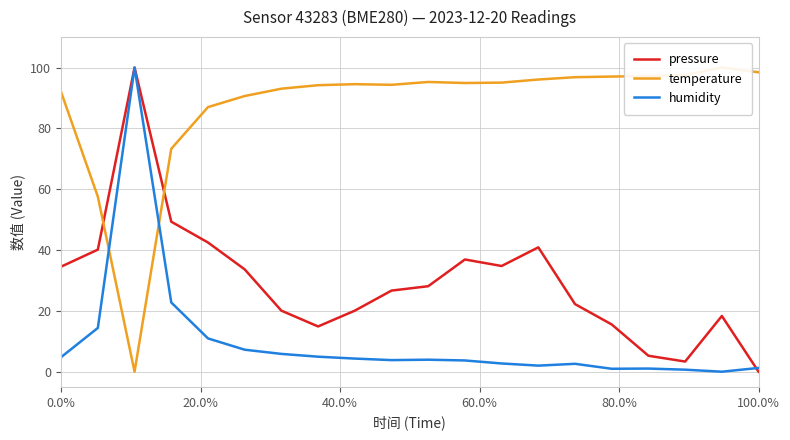

How many values in the pressure series are below 28?

10